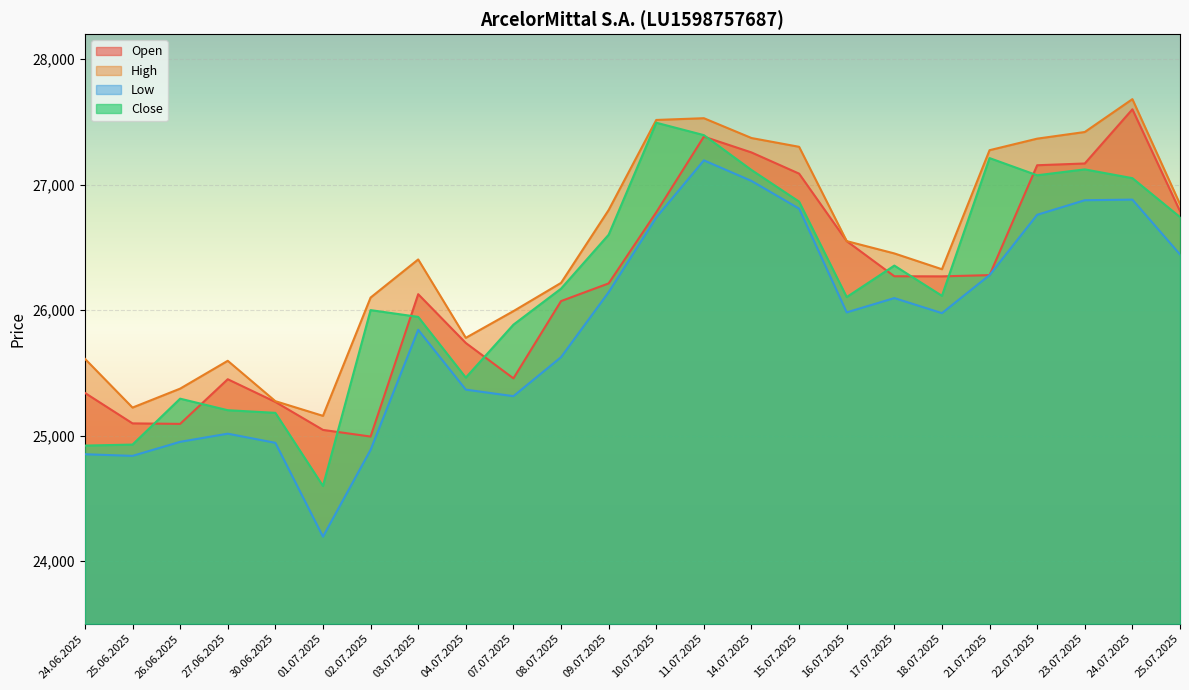

True or false: Close and Open intersect in this chart.

True